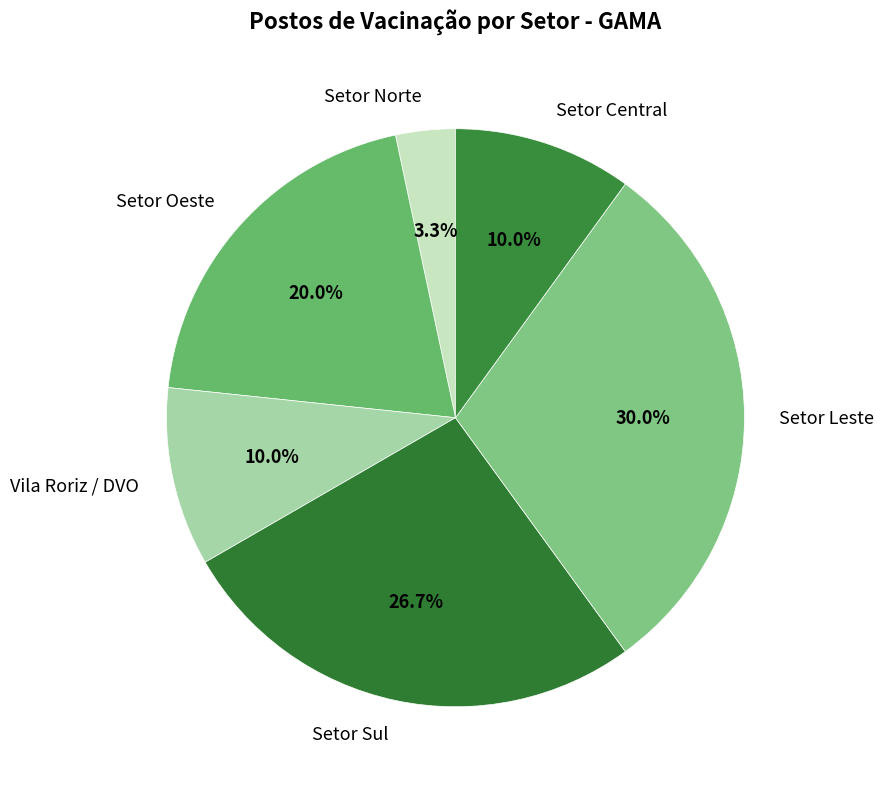

What percentage is NOT represented by Setor Central?

90.0%